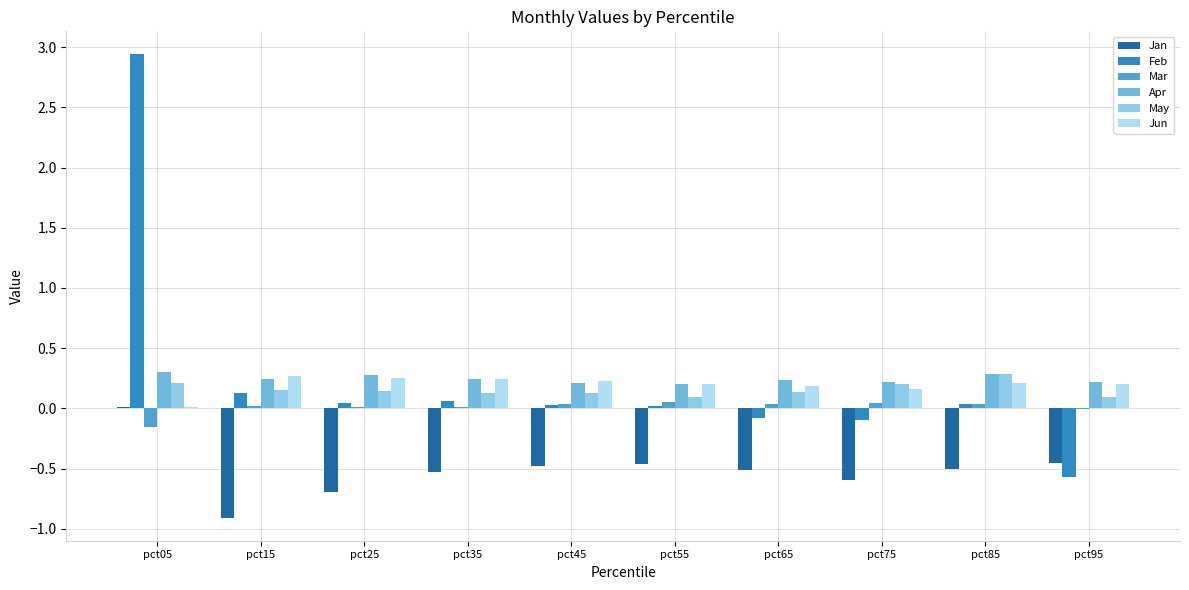

Which series has the largest range (max minus min)?

Feb